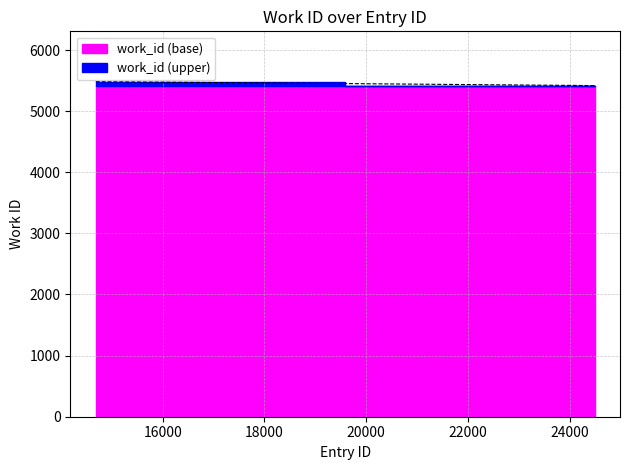

How many lines are shown in the chart?

1